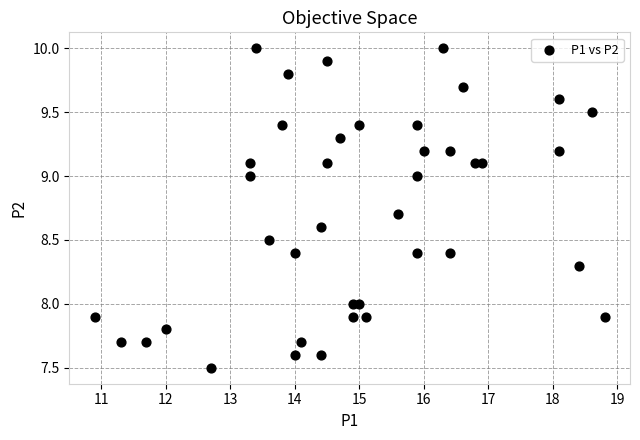

What is the range of X values (max minus min)?

7.9